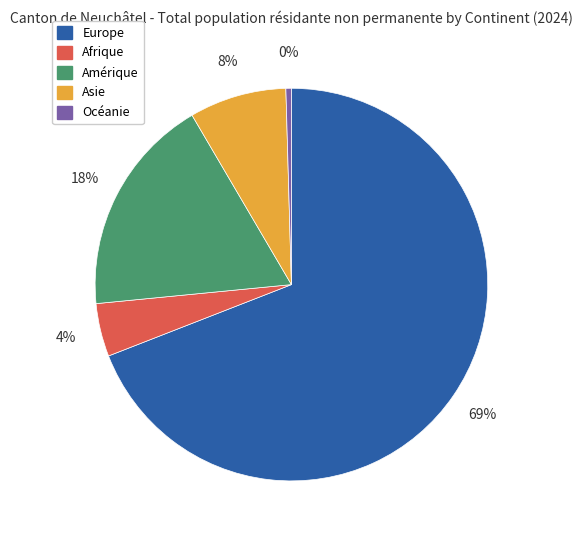

Which has a higher value, Asie or Océanie?

Asie